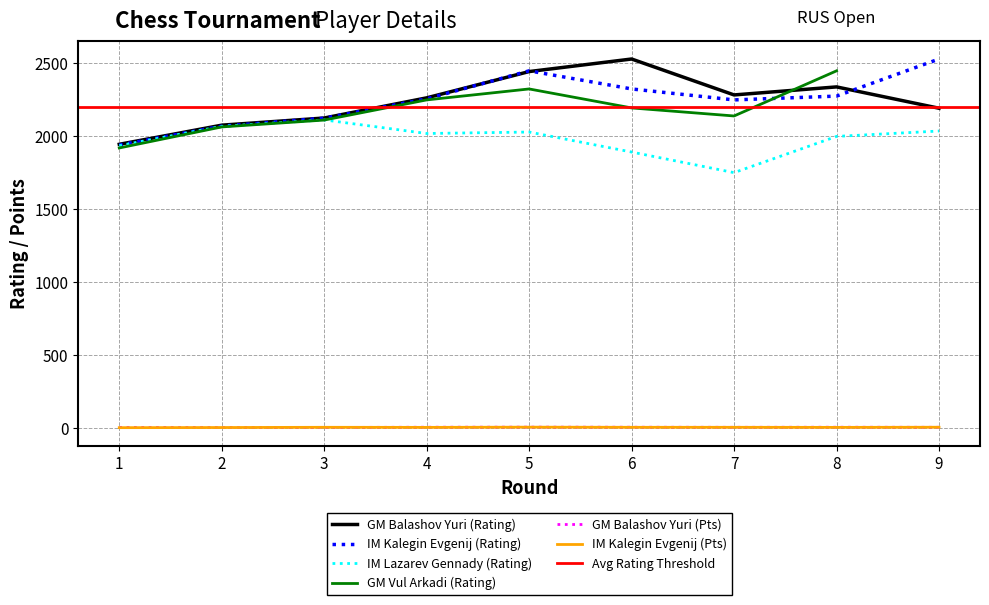

Which series has the largest total across all categories?

IM Kalegin Evgenij (Rating)